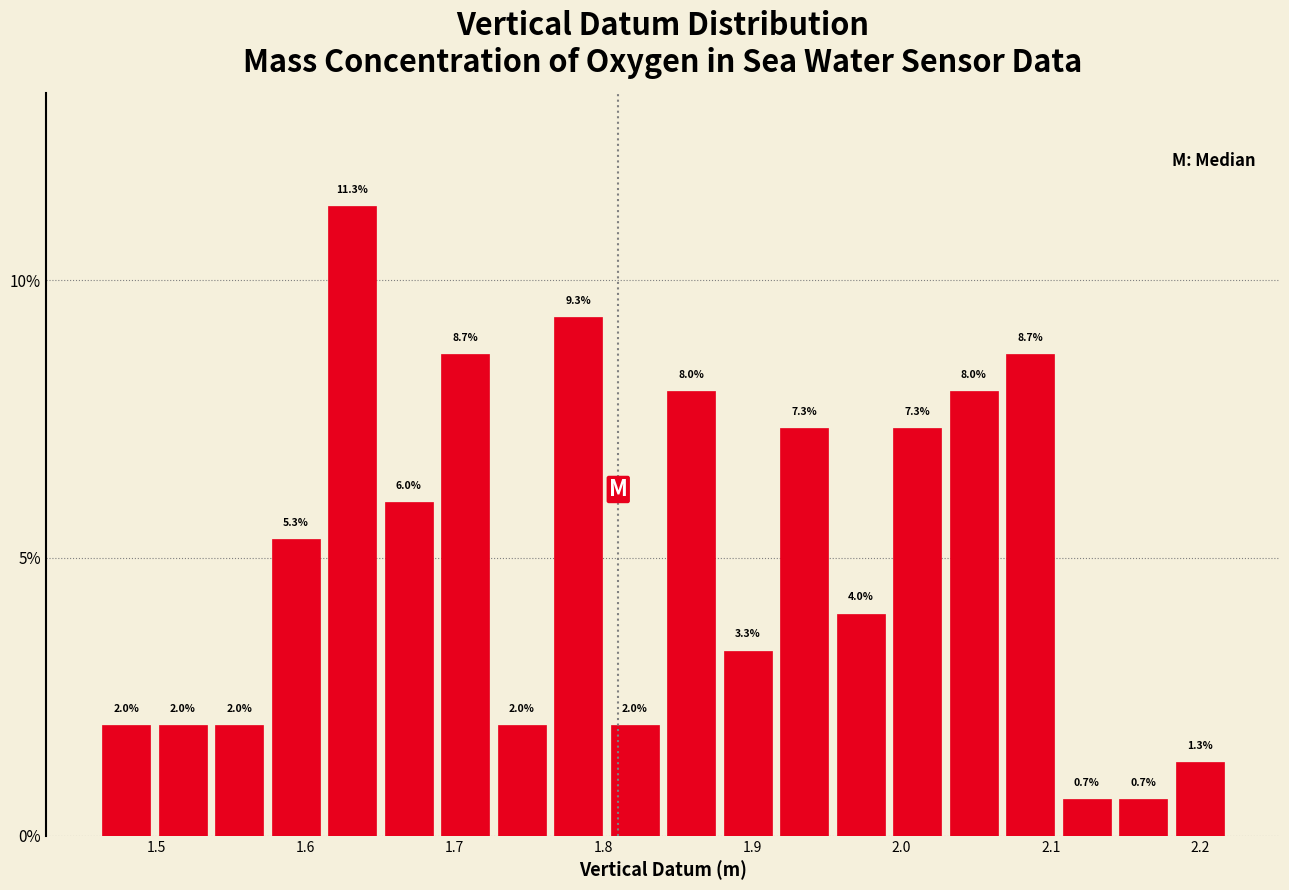

Around what value on the x-axis is the tallest bar? Give the approximate position of its centre, as read against the axis.

1.63